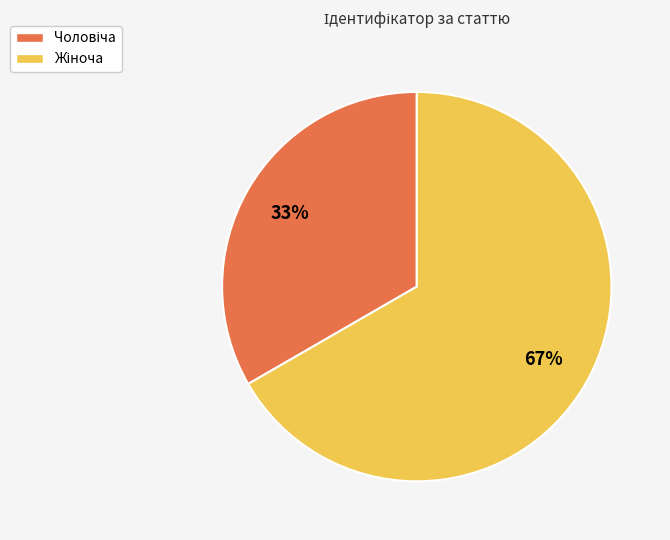

Is there any slice that represents more than half of the pie?

Yes